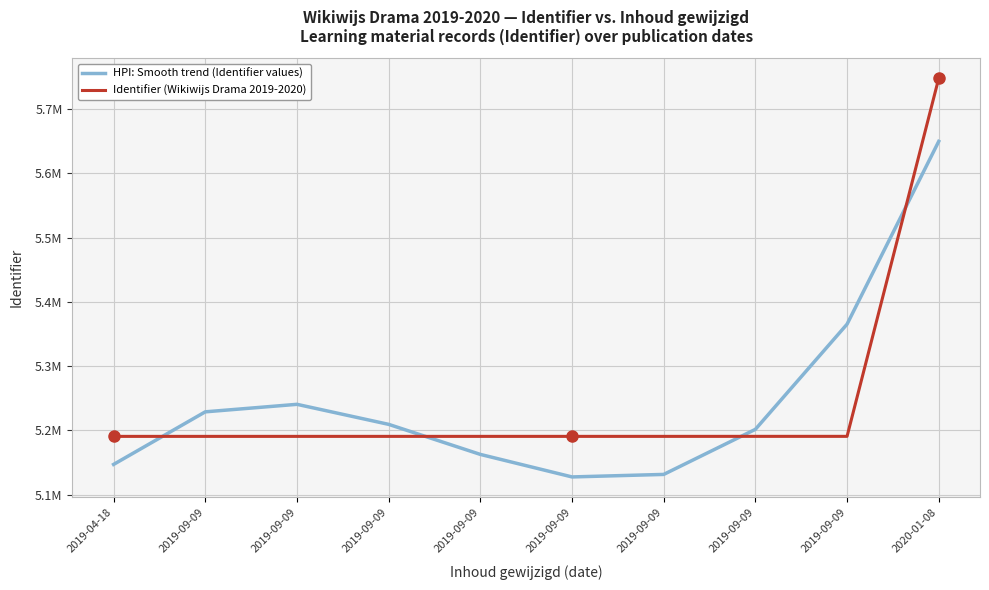

What are all the series names shown in the legend?

HPI: Smooth trend (Identifier values), Identifier (Wikiwijs Drama 2019-2020)